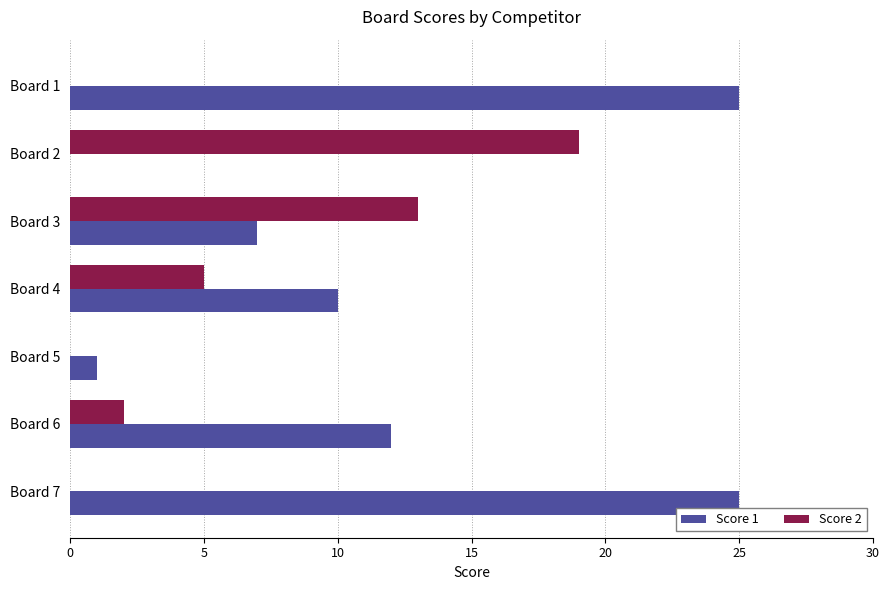

What are all the series names shown in the legend?

Score 1, Score 2